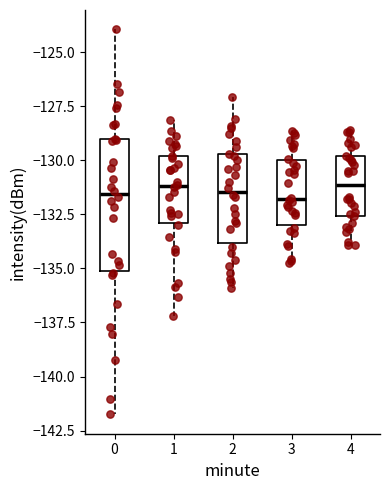

Reading left to right, read every box against the y-axis: the position of its median line, the range the box covers, and the ends of its whiskers. The values are not printed on the chart, so give them approximately, as read against the axis.

0: median -131.5, box -135.0 to -129.0, whiskers -142.0 to -124.0
1: median -131.0, box -133.0 to -130.0, whiskers -137.0 to -128.0
2: median -131.5, box -134.0 to -129.5, whiskers -136.0 to -127.0
3: median -132.0, box -133.0 to -130.0, whiskers -134.5 to -128.5
4: median -131.0, box -132.5 to -130.0, whiskers -134.0 to -128.5